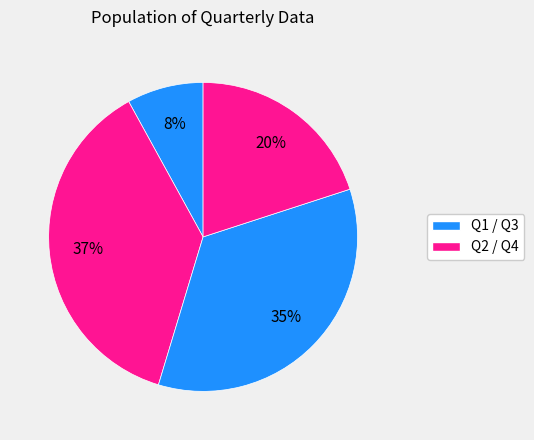

Count the number of slices in the pie.

4